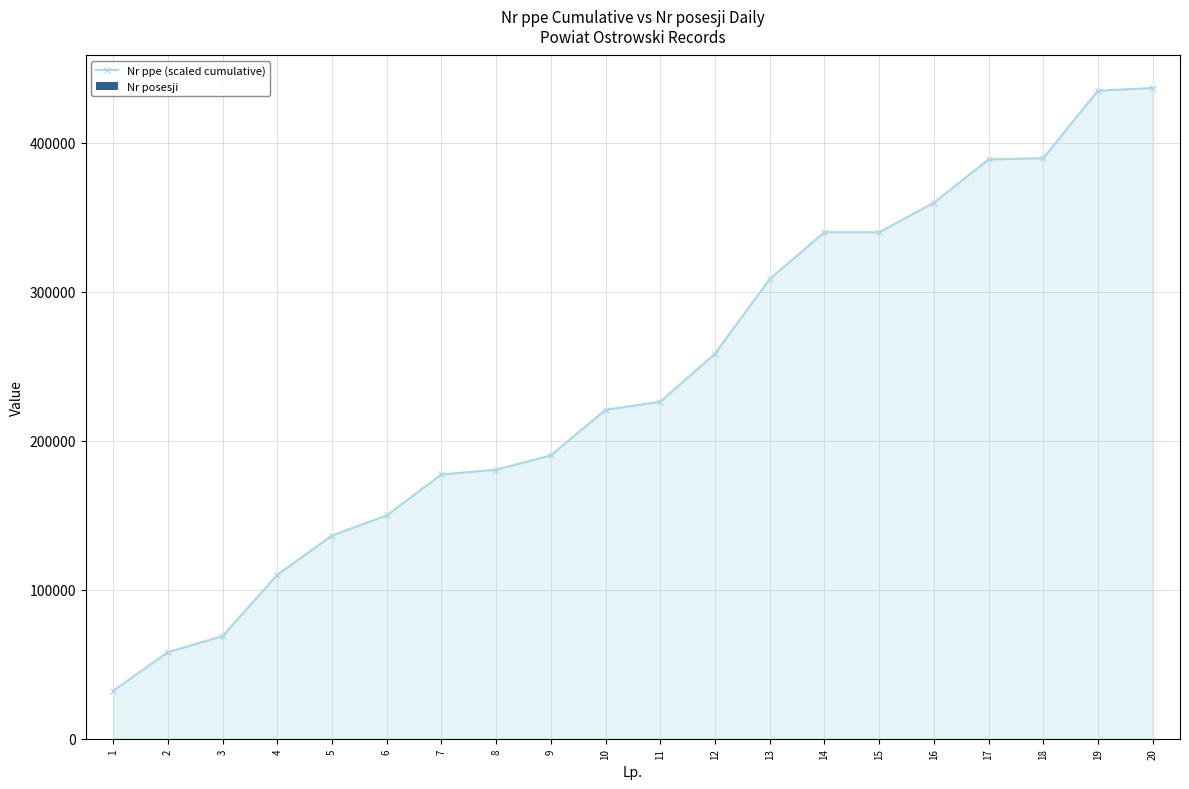

What is the value of the Nr ppe (scaled cumulative) bar at the 2nd from the left?

58040.5